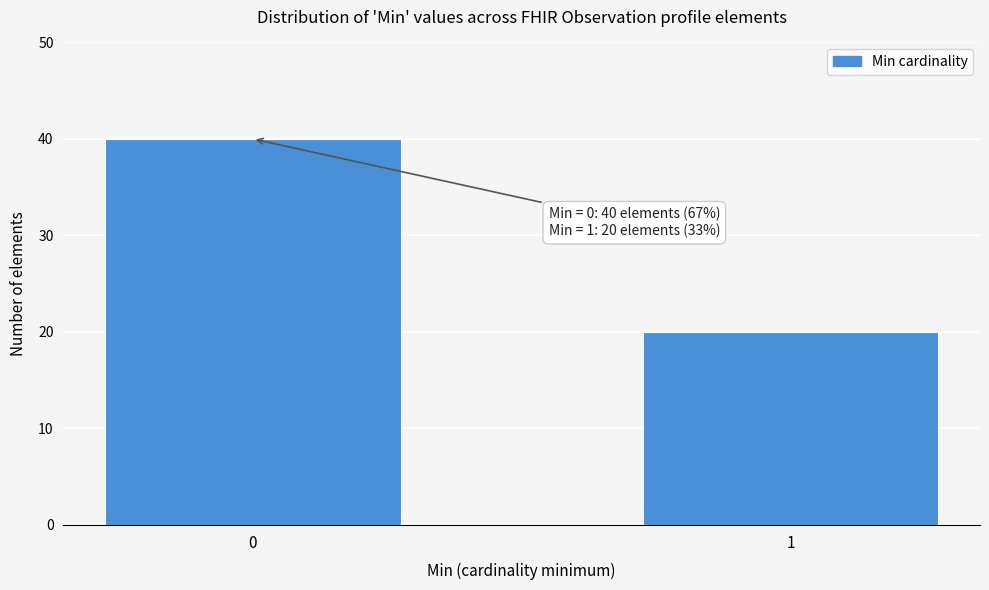

Reading left to right, list all the values displayed in this chart.

40	20